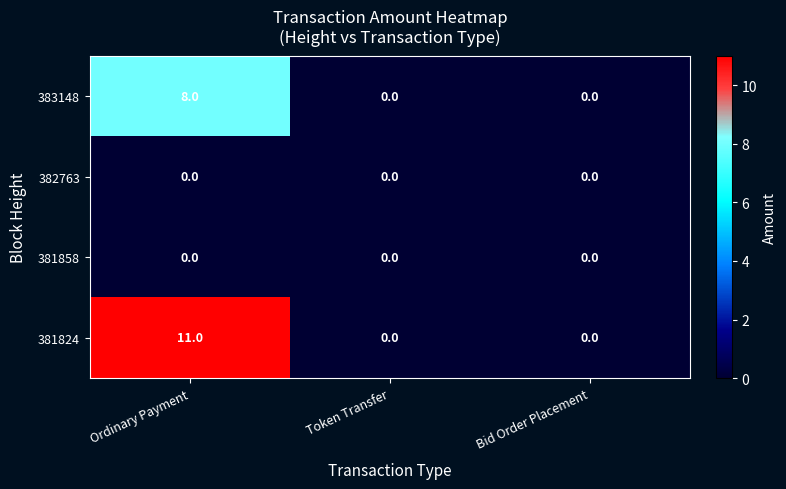

At how many categories does at least one series exceed 1?

1